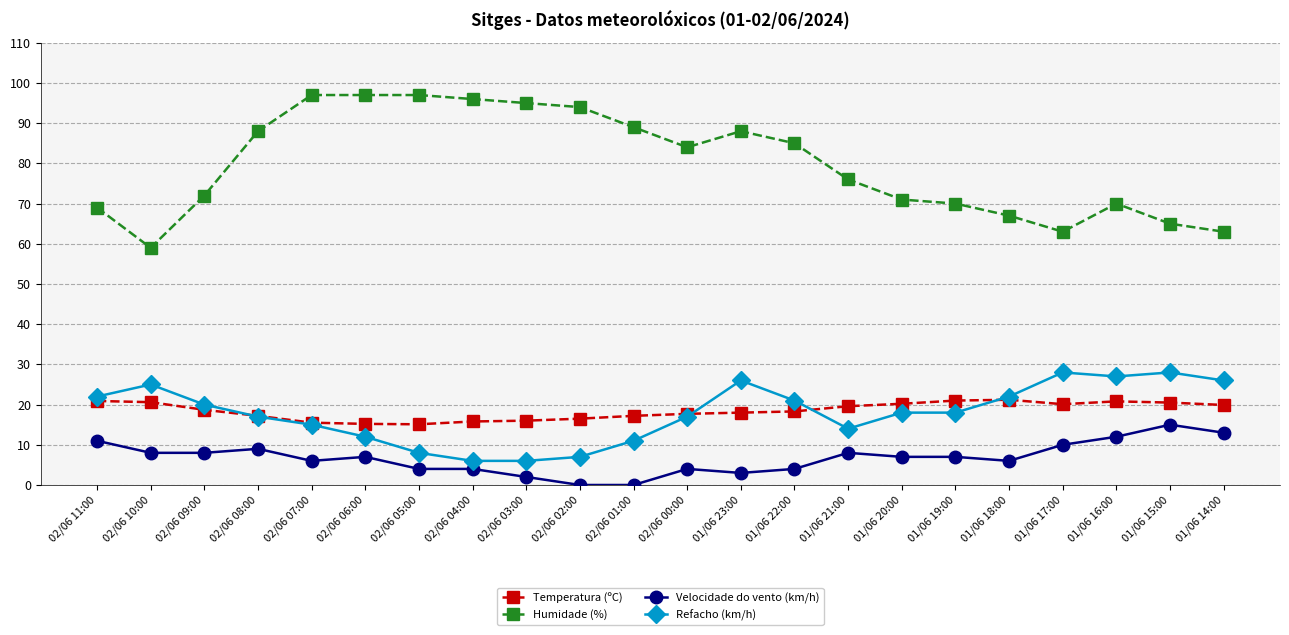

What is the difference between the Velocidade do vento (km/h) values at 02/06 06:00 and 02/06 07:00?

1.0